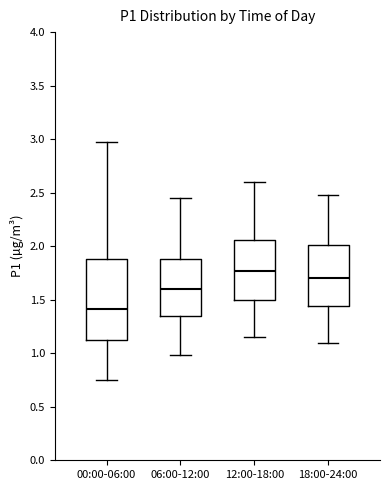

Where does the upper whisker of the box for 12:00-18:00 end on the y-axis? The values are not printed on the chart, so give them approximately, as read against the axis.

2.60